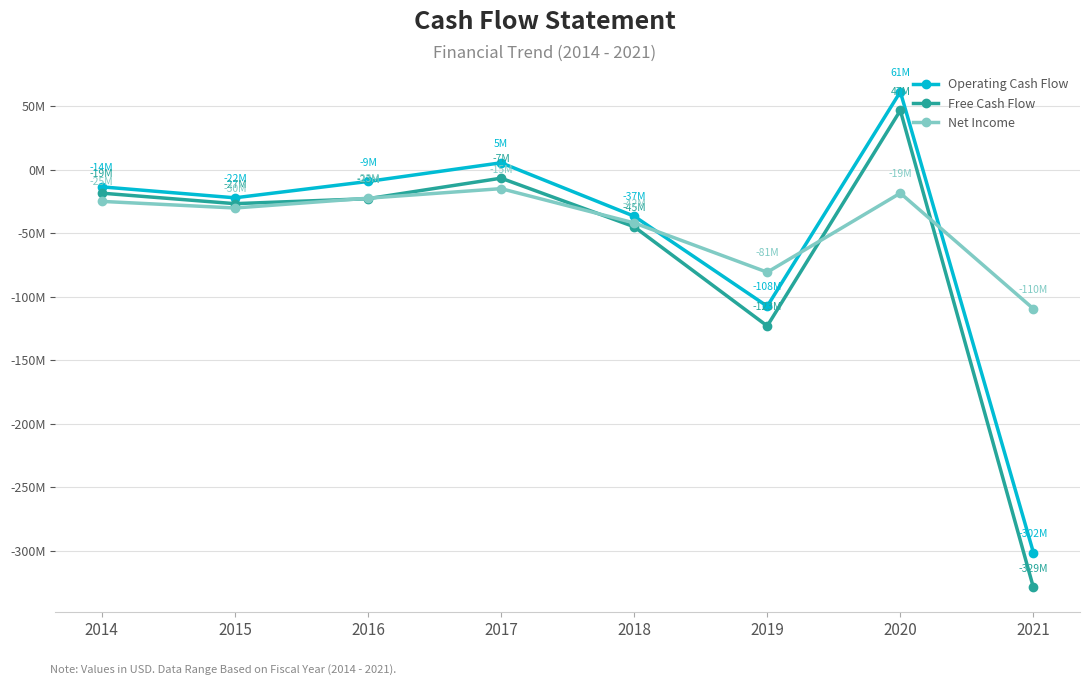

Which label corresponds to the smallest value in the chart?

2021